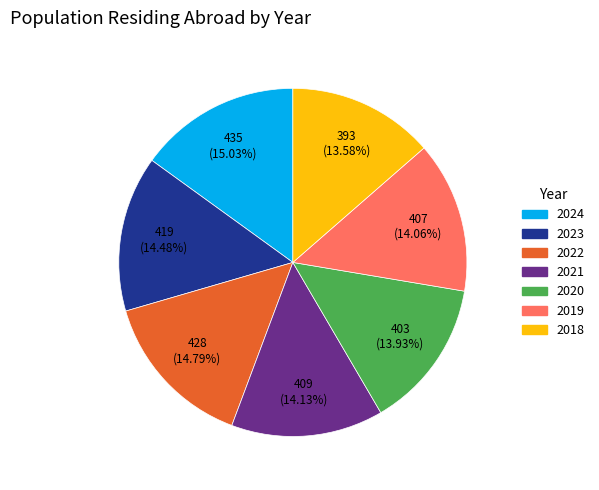

True or false: 2023 accounts for 21% of the total.

False